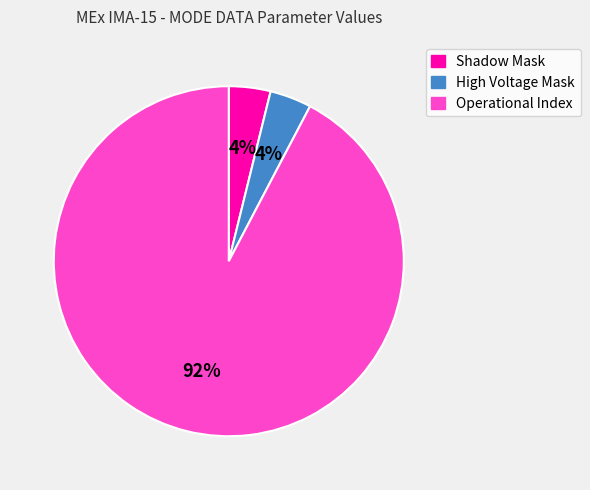

To the nearest percent, what is the average slice percentage?

33%